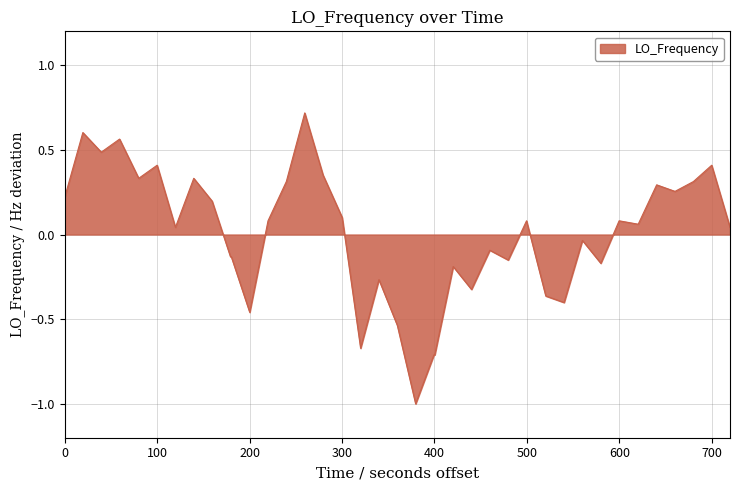

What is the maximum value shown in the chart?

0.7